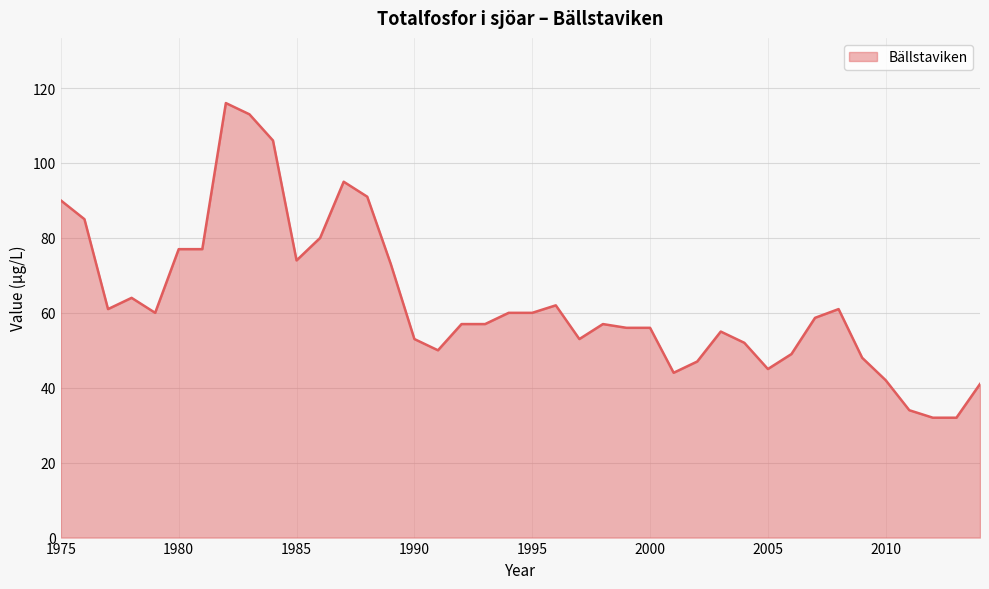

What is the greatest value displayed?

116.0